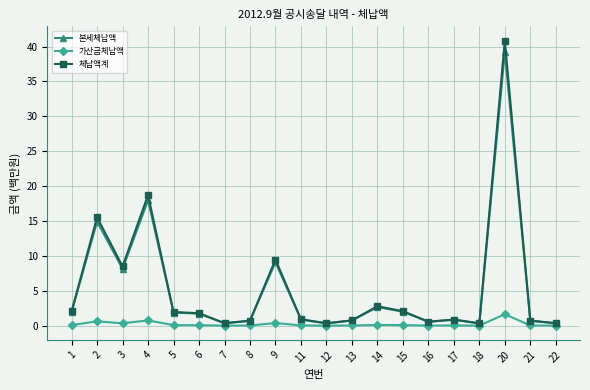

At which category is the sum across all series the highest?

20